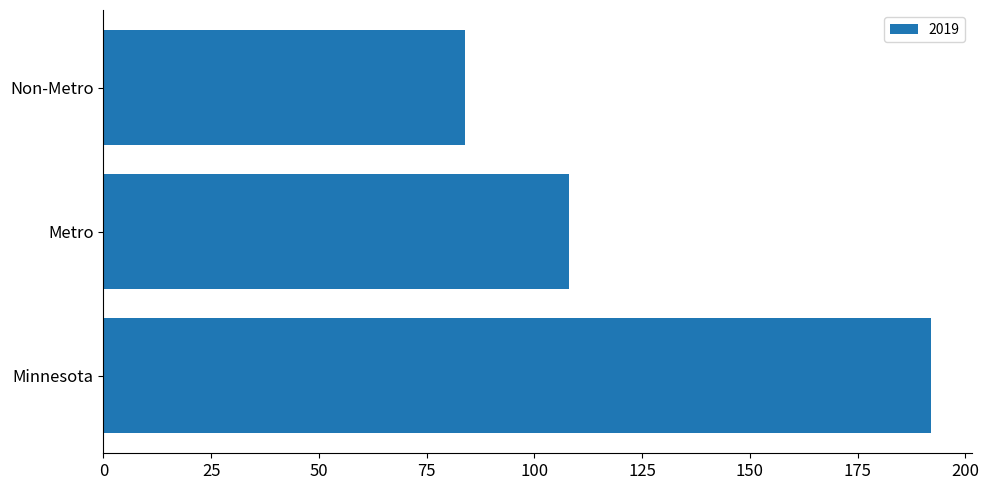

At which label is the value closest to 138?

Metro